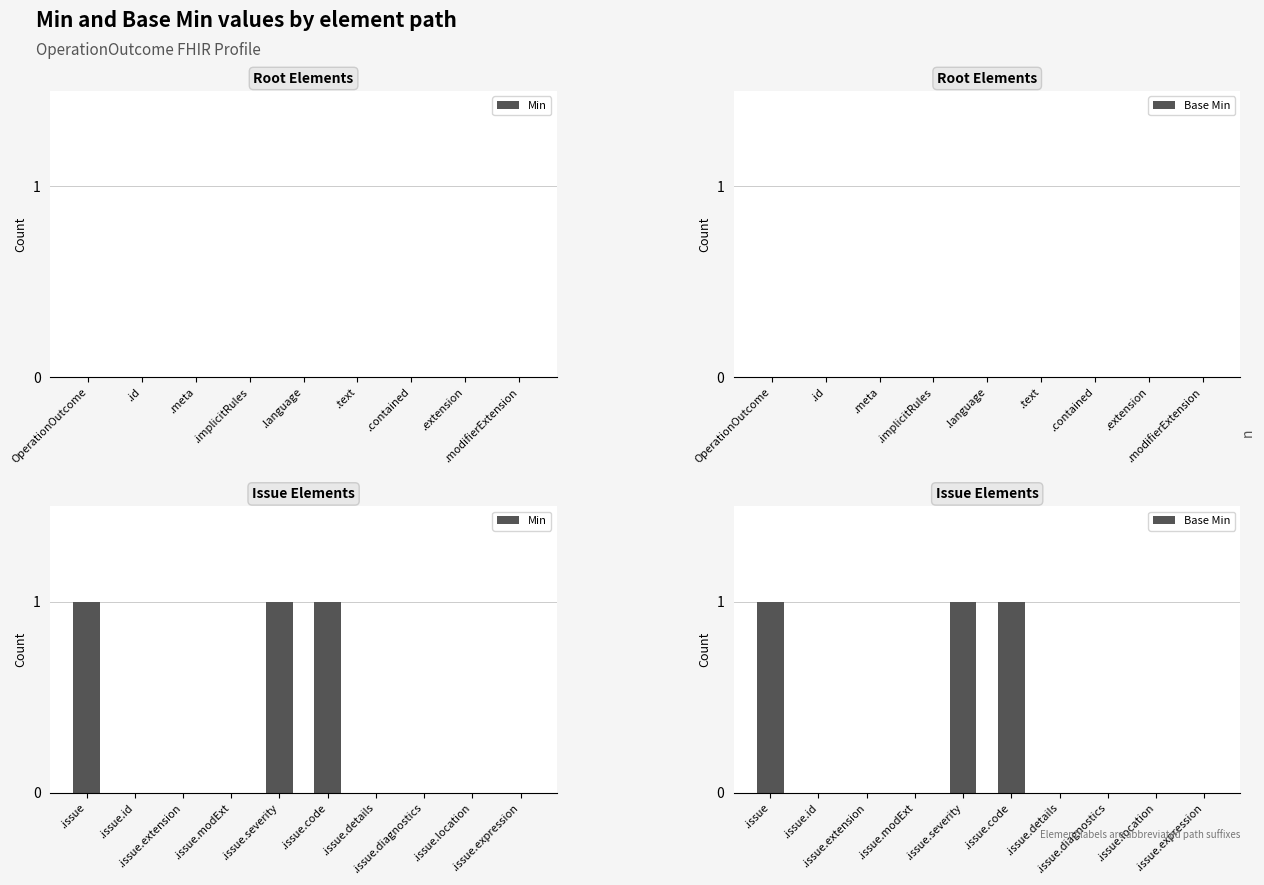

What are all the series names shown in the legend?

Min, Base Min